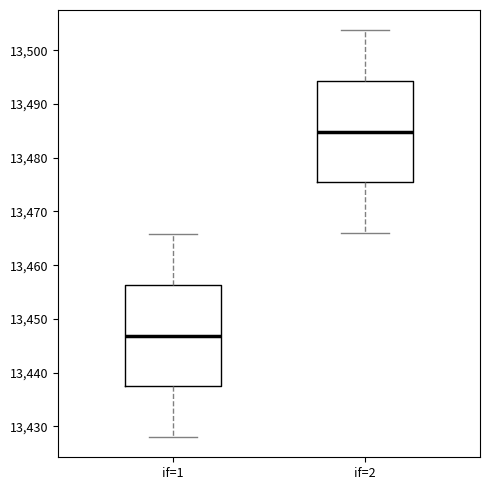

Reading left to right, read every box against the y-axis: the position of its median line, the range the box covers, and the ends of its whiskers. The values are not printed on the chart, so give them approximately, as read against the axis.

if=1: median 13447, box 13437 to 13456, whiskers 13428 to 13466
if=2: median 13485, box 13475 to 13494, whiskers 13466 to 13504